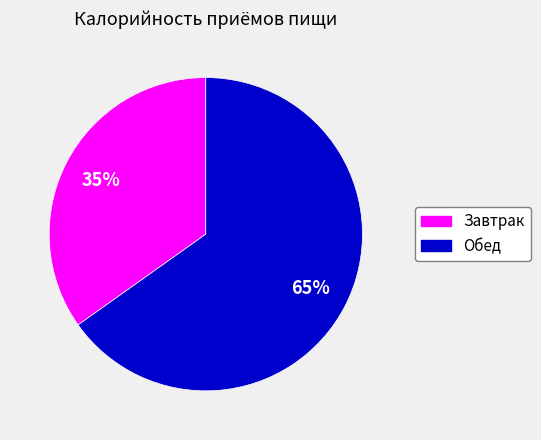

Combined, do Завтрак and Обед account for over 50%?

Yes